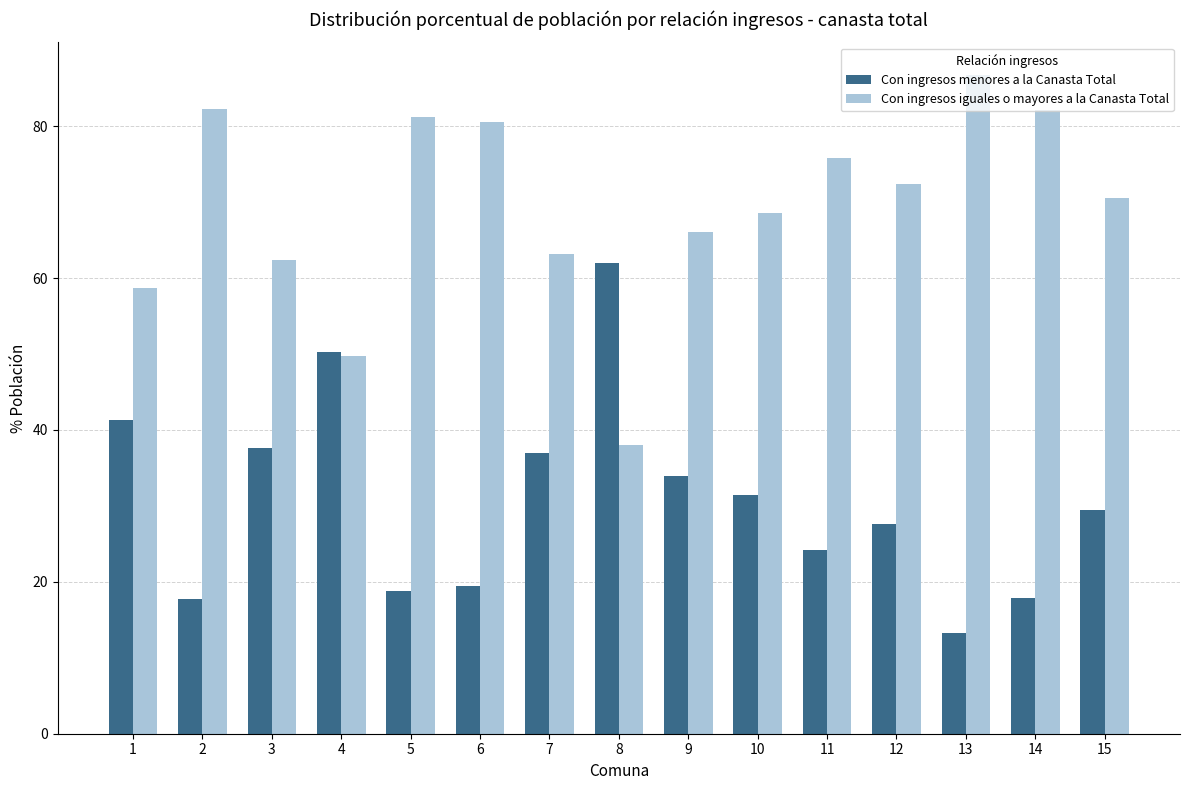

Is the value of Con ingresos iguales o mayores a la Canasta Total at 15 greater than the value of Con ingresos menores a la Canasta Total at 6?

Yes